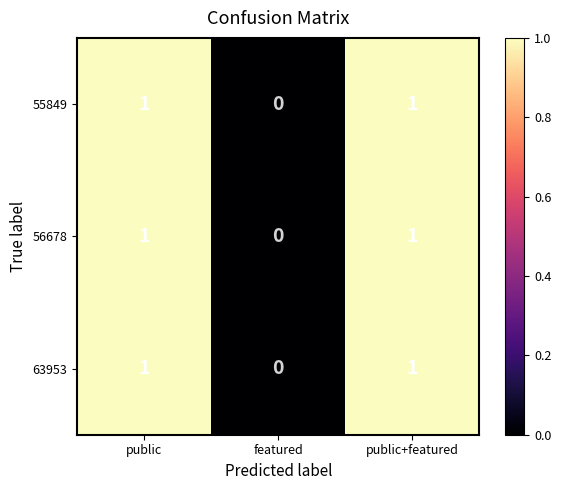

Which label corresponds to the smallest value in the chart?

featured